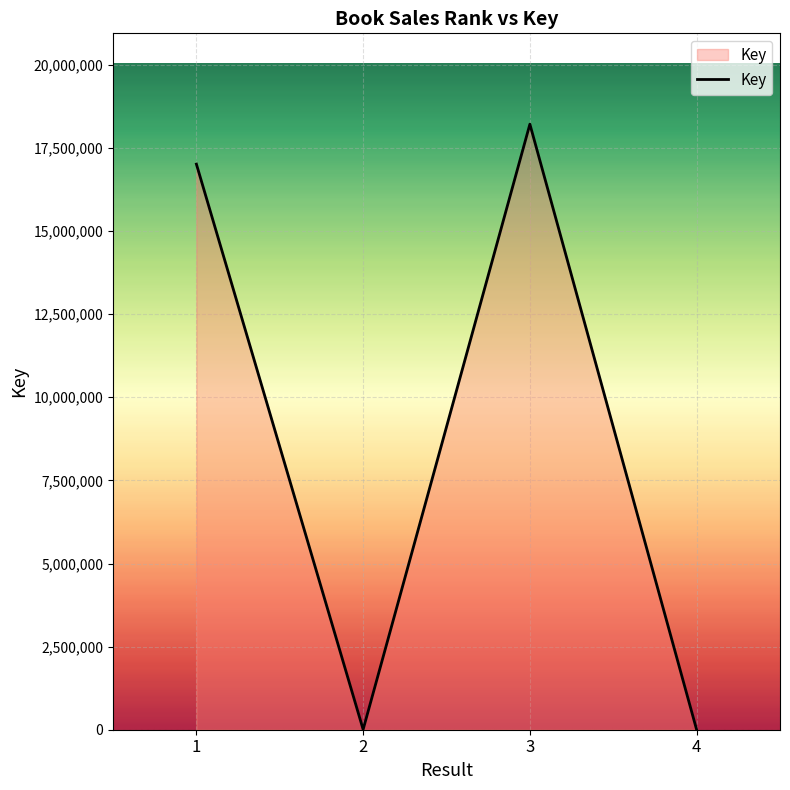

Is it true that the value at 1 is 8922844?

False